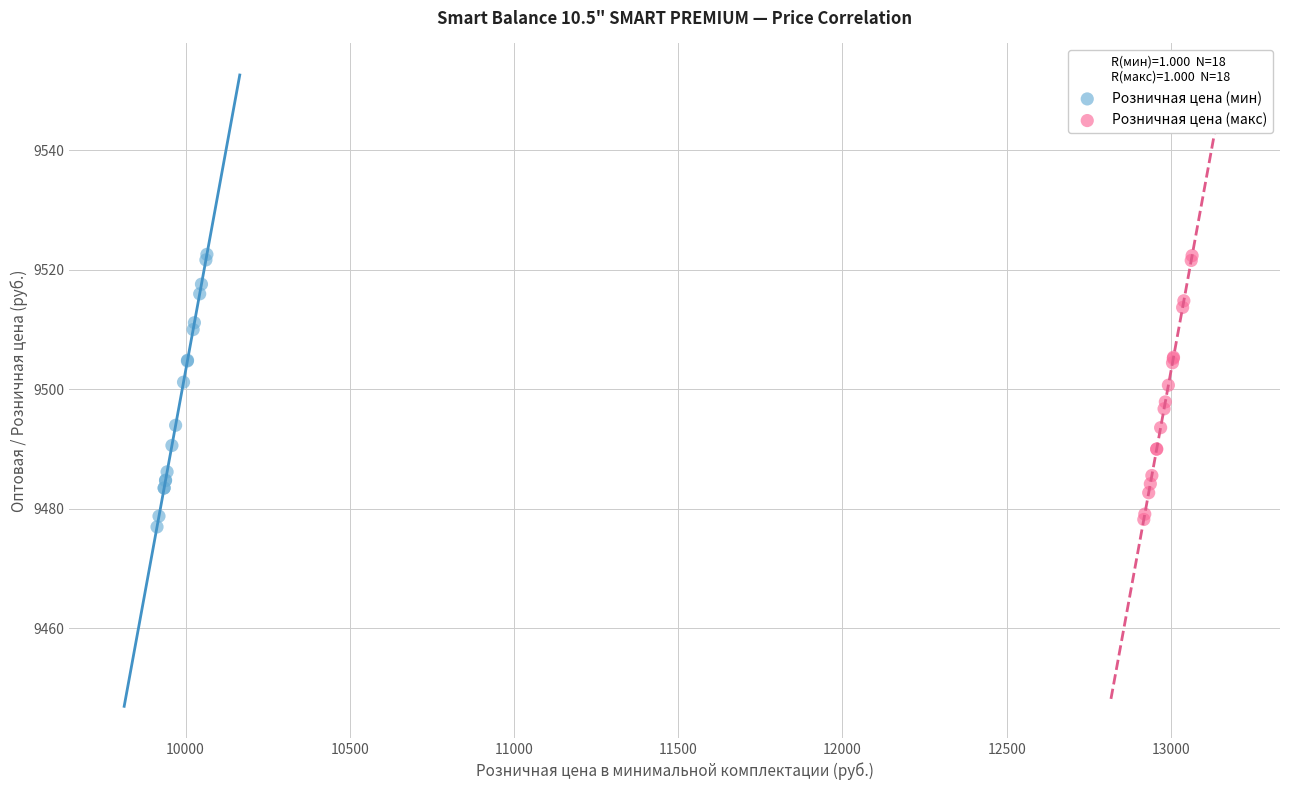

What are all the series names shown in the legend?

Розничная цена (мин), Розничная цена (макс)